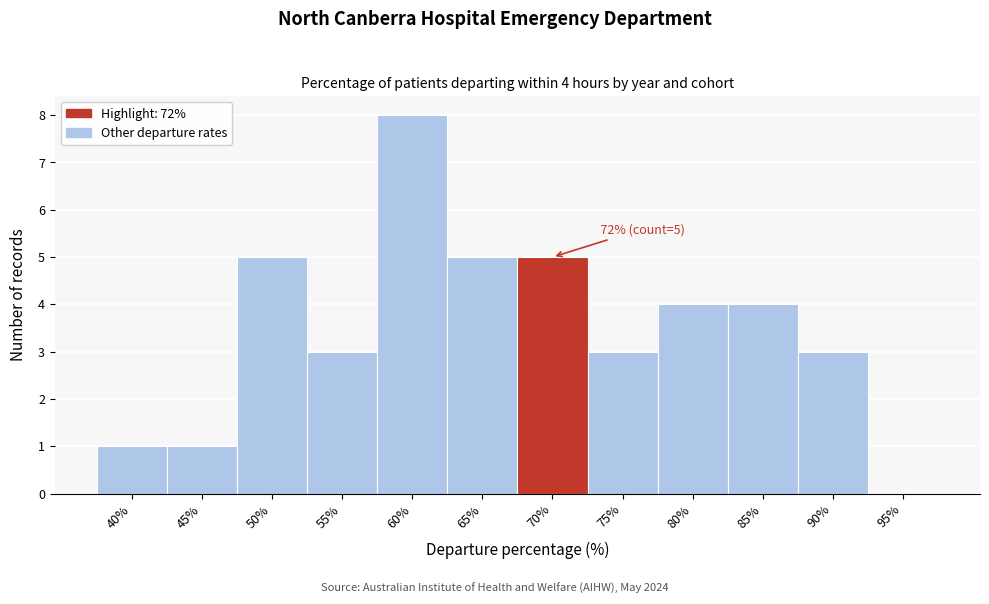

Reading left to right, list all the values displayed in this chart.

40%=1	45%=1	50%=5	55%=3	60%=8	65%=5	70%=5	75%=3	80%=4	85%=4	90%=3	95%=0